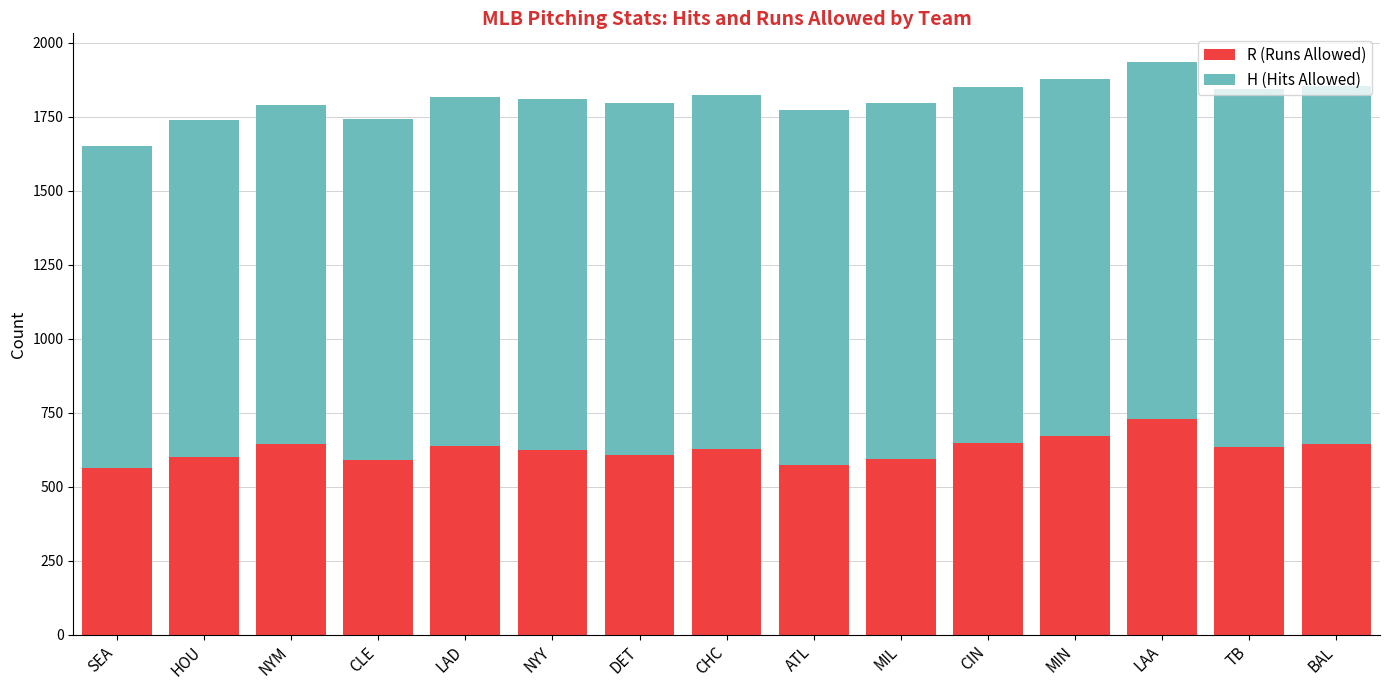

At which label does R (Runs Allowed) first exceed 626?

NYM